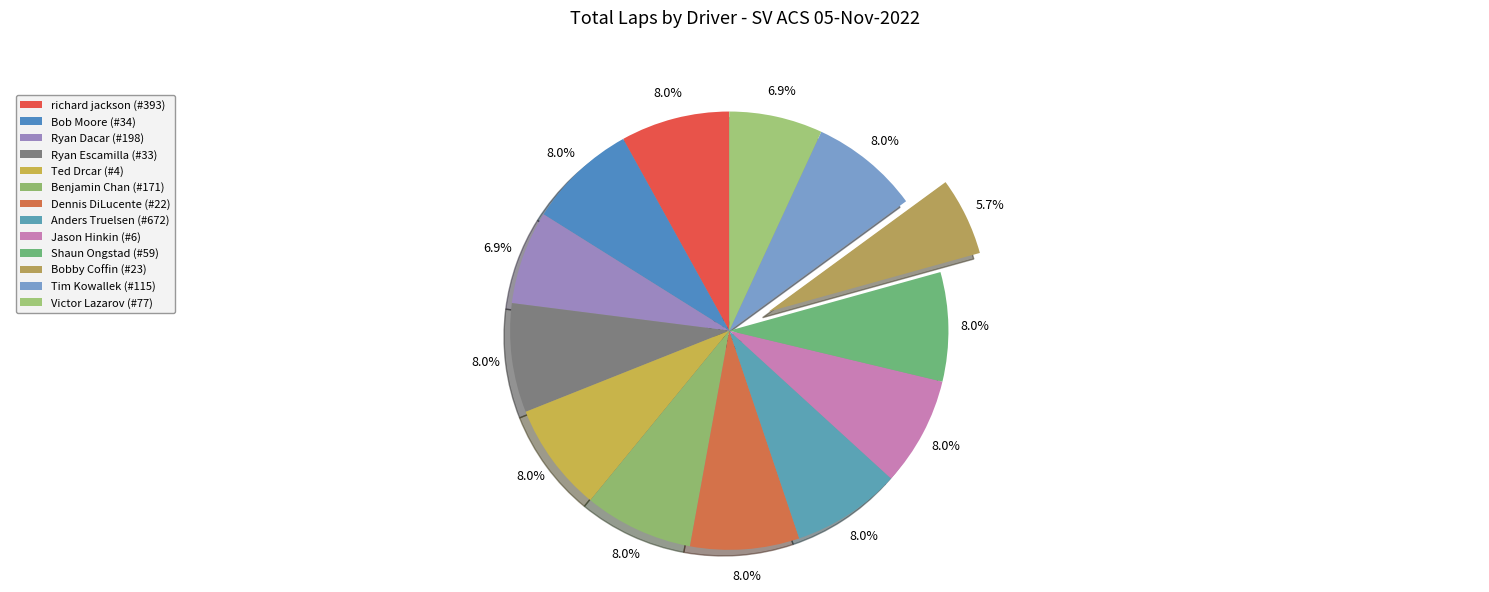

Combined, do richard jackson (#393) and Dennis DiLucente (#22) account for over 50%?

No